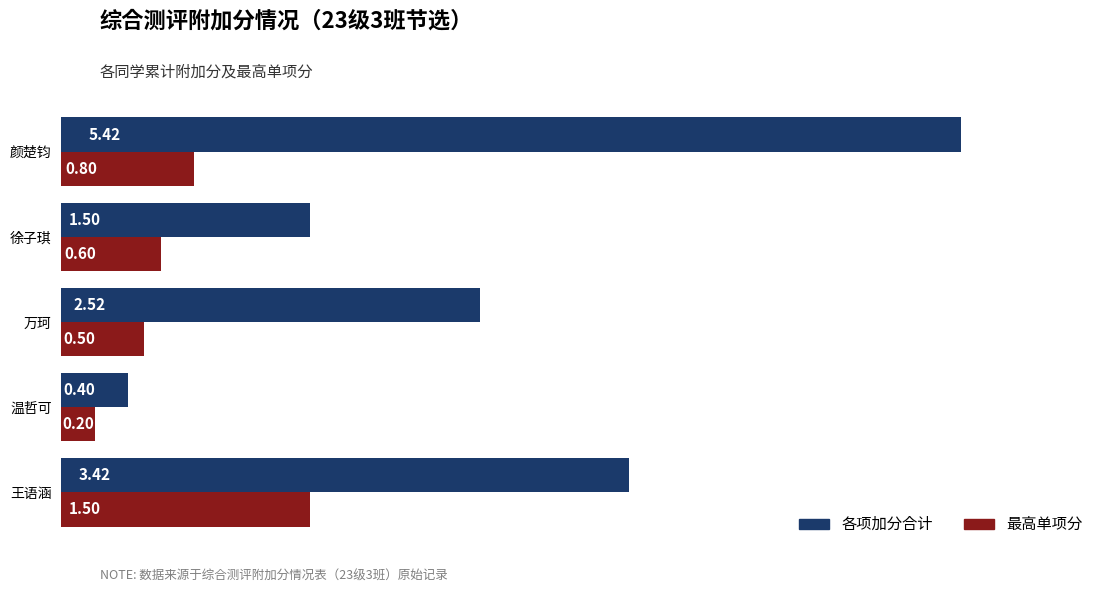

What are all the series names shown in the legend?

各项加分合计, 最高单项分